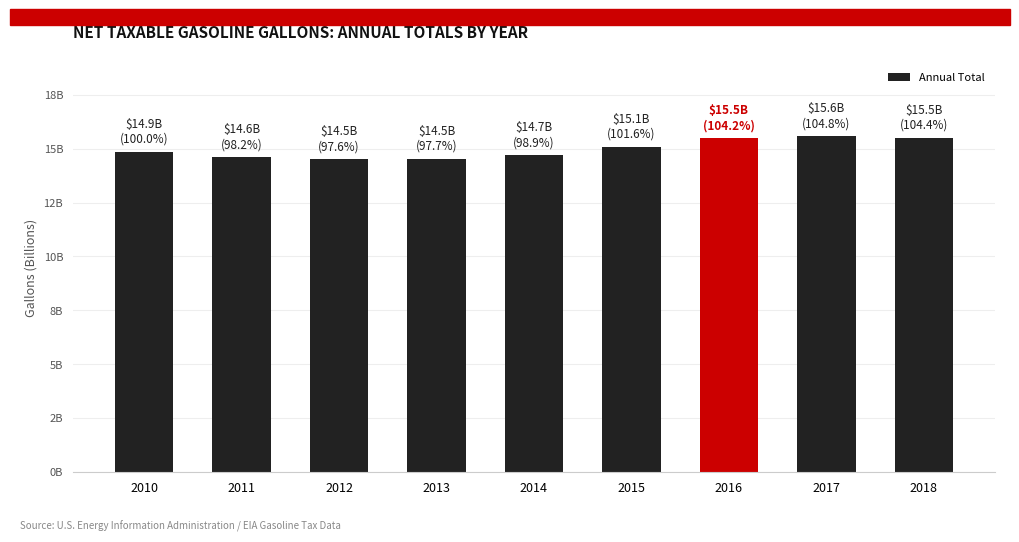

Which label corresponds to the smallest value in the chart?

2012